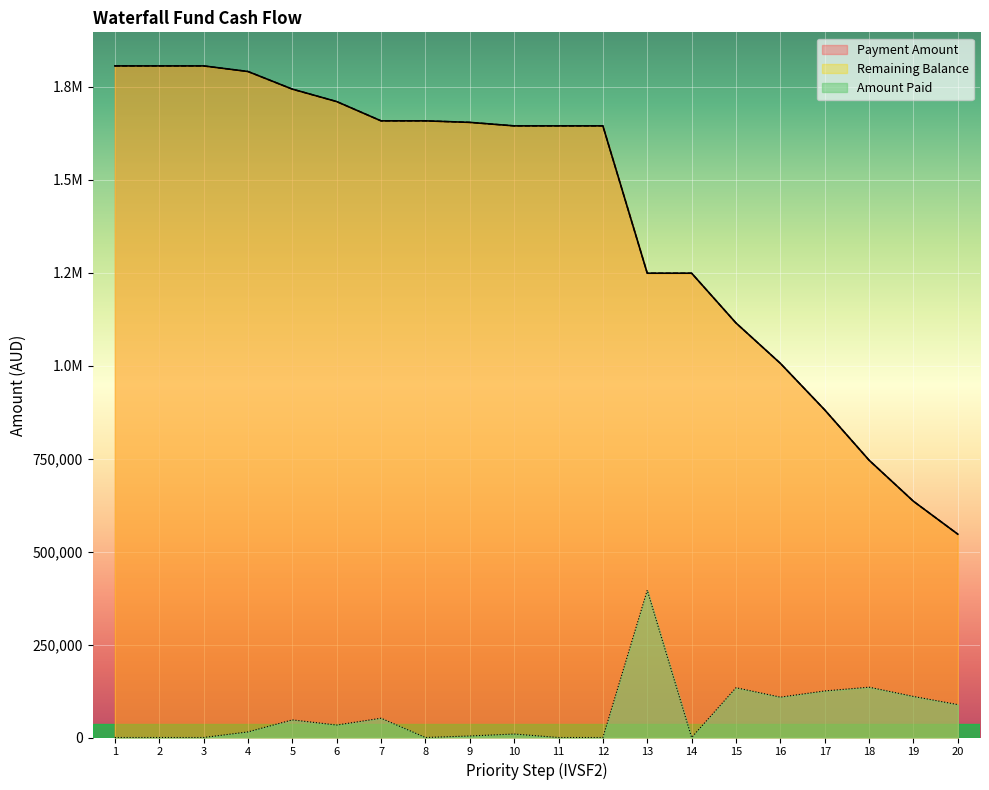

Which series has the largest range (max minus min)?

Payment Amount